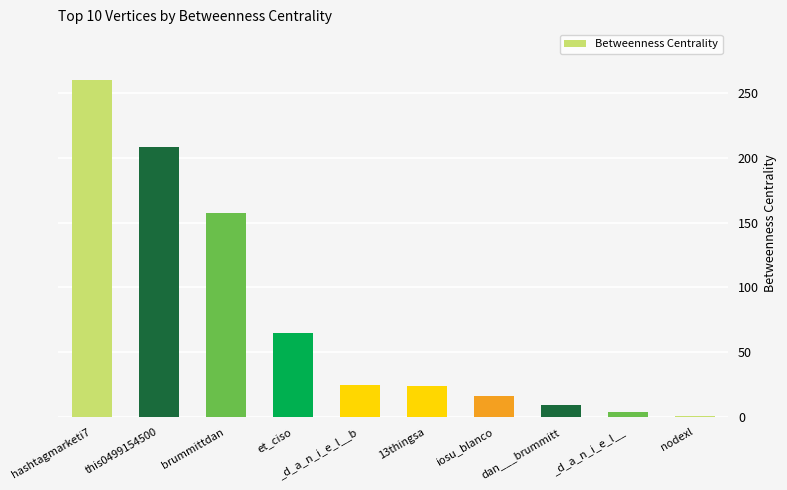

What is the sum of the values at hashtagmarketi7 and this0499154500?

468.2